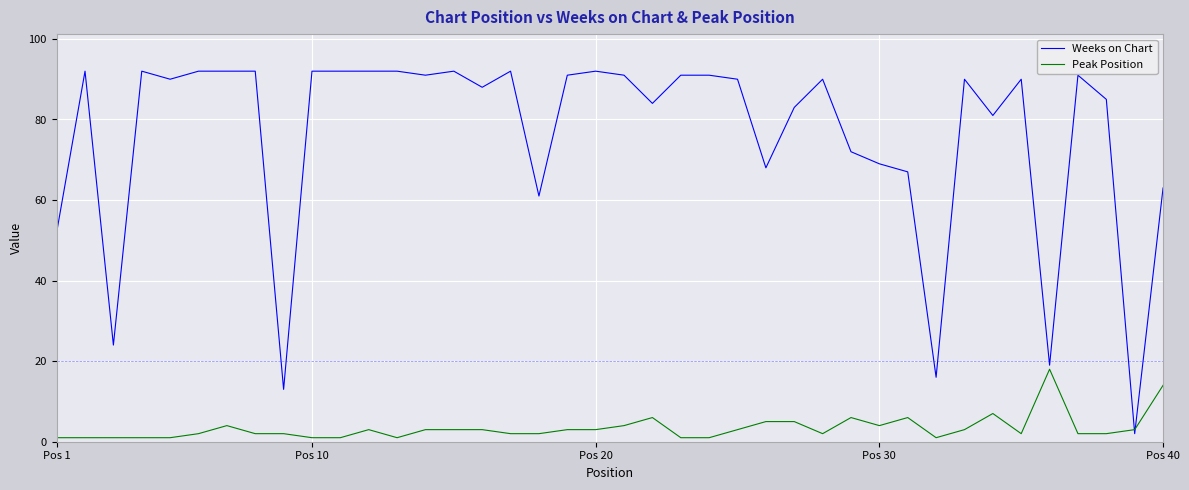

What is the maximum value for Weeks on Chart?

92